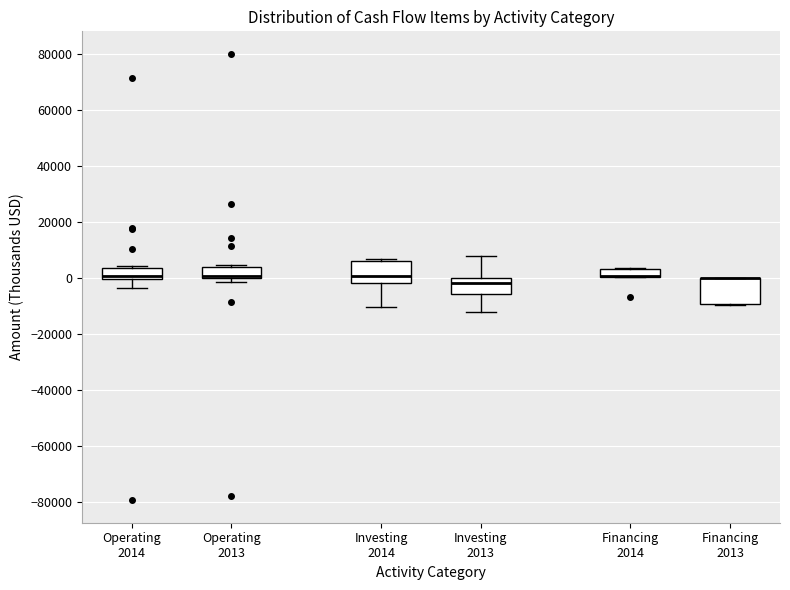

Where is the lower edge of the box for Financing 2013 on the y-axis? The values are not printed on the chart, so give them approximately, as read against the axis.

-10000